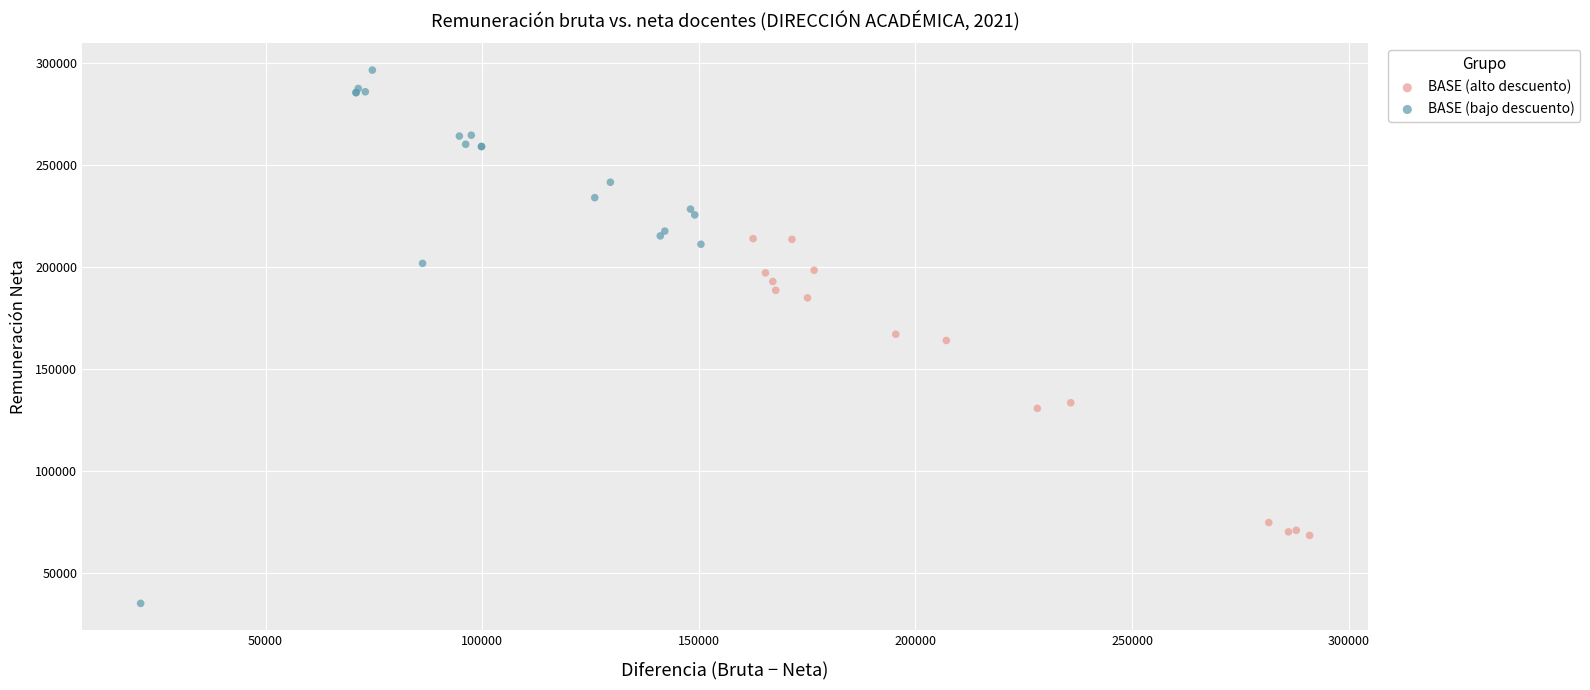

Which series has the widest spread of Y values?

BASE (bajo descuento)